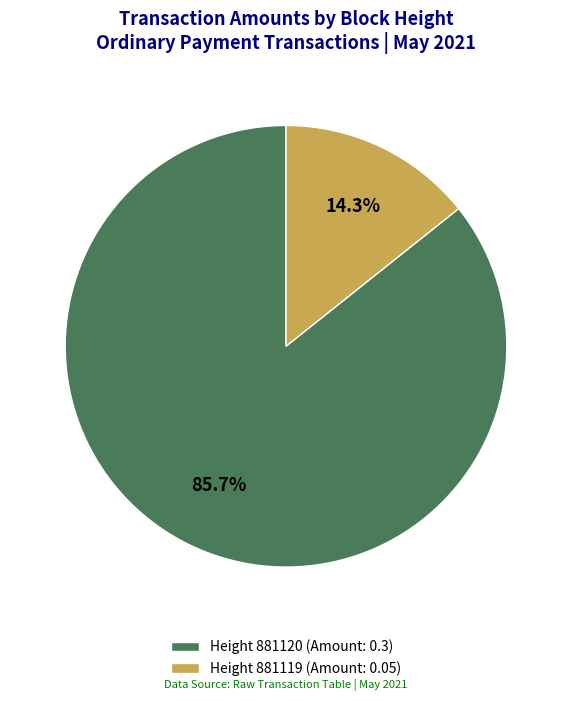

Rank the categories by value from lowest to highest.

Height 881119 (Amount: 0.05), Height 881120 (Amount: 0.3)